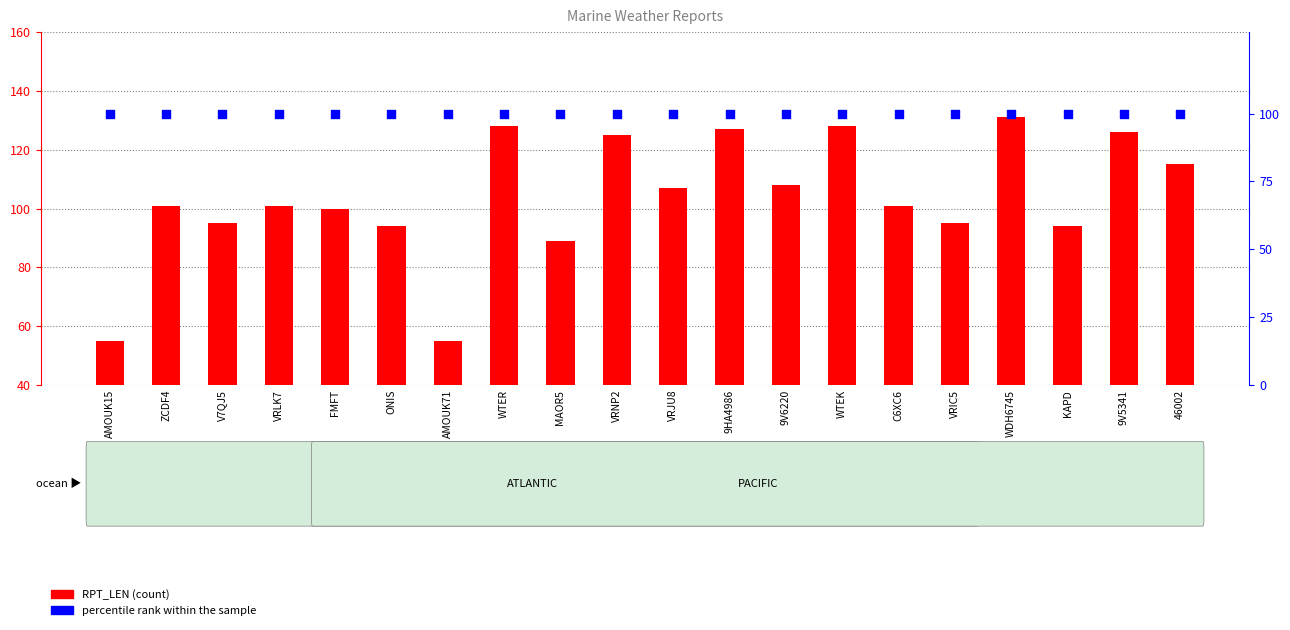

Is the value of percentile rank within the sample at VRIC5 greater than the value of RPT_LEN at ZCDF4?

No